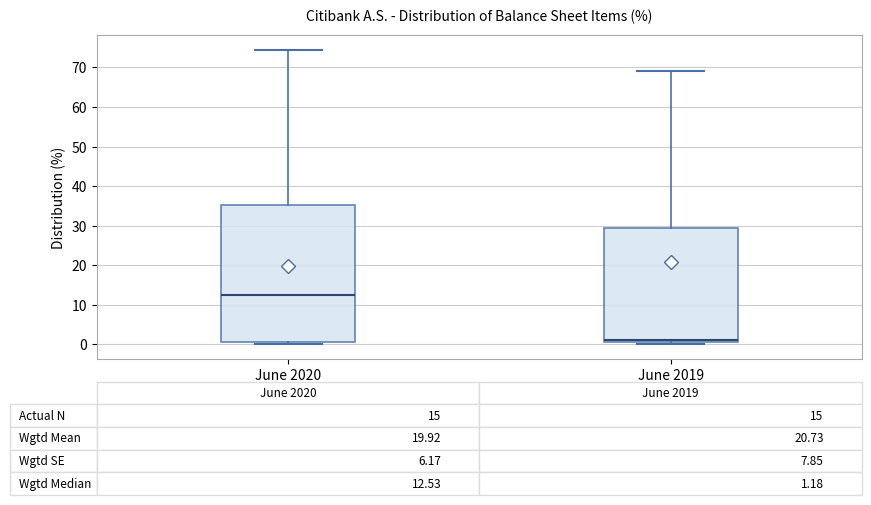

Comparing the boxes themselves (not the whiskers), which one is the tallest?

June 2020